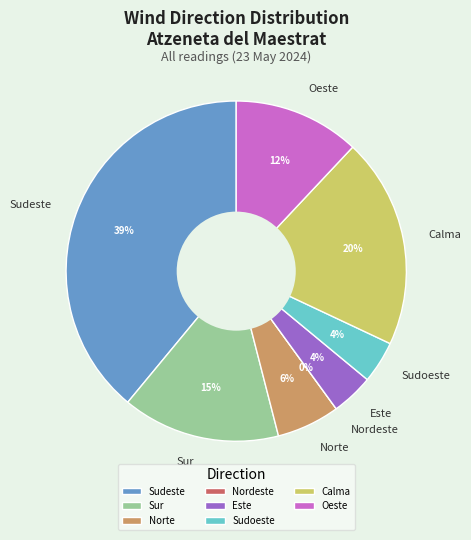

What is the smallest slice in the pie chart?

Nordeste